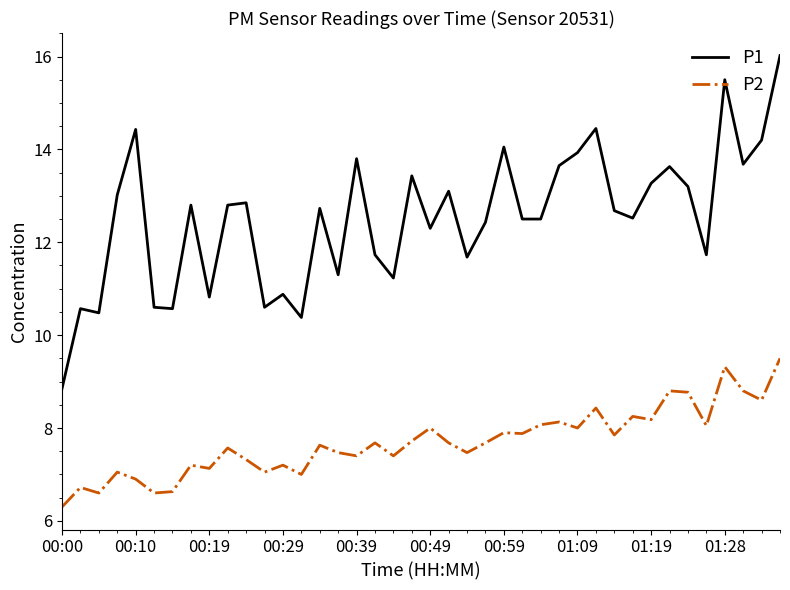

True or false: P2 and P1 intersect in this chart.

False